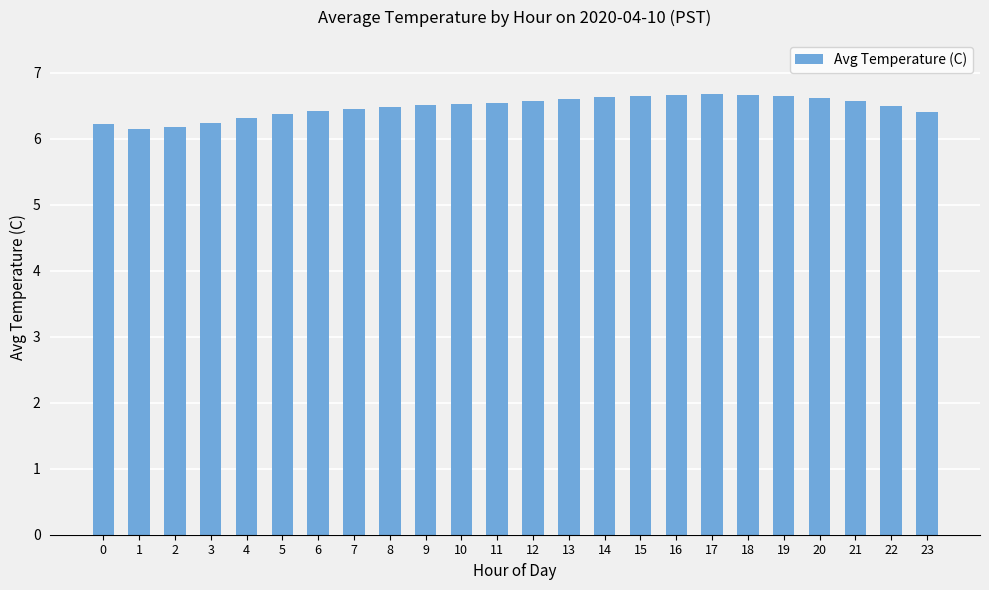

How many values are between 6 and 7?

24